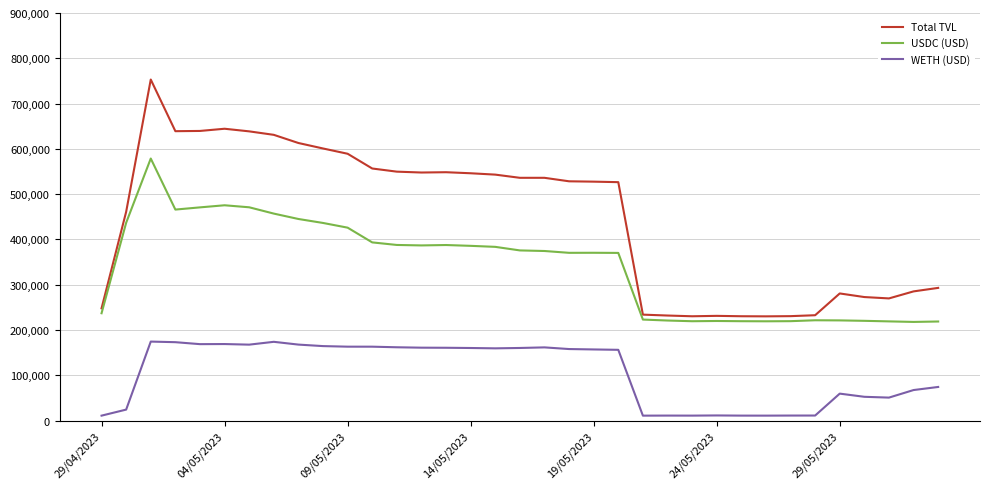

Which series has the largest total across all categories?

Total TVL